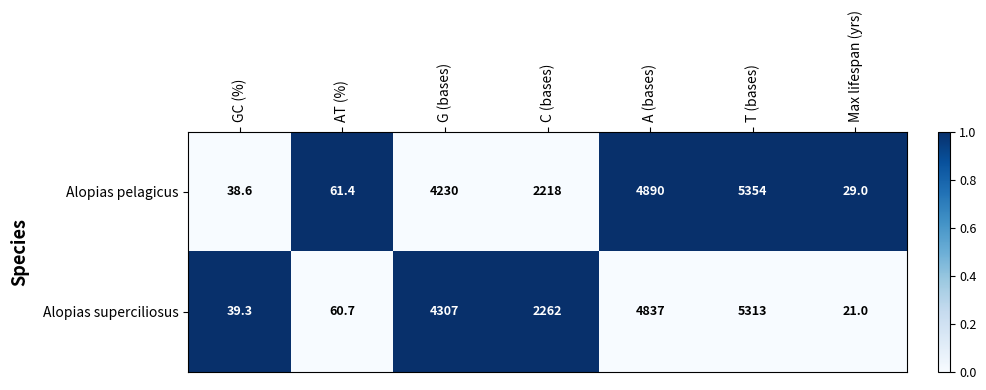

Which series has the largest range (max minus min)?

Alopias pelagicus